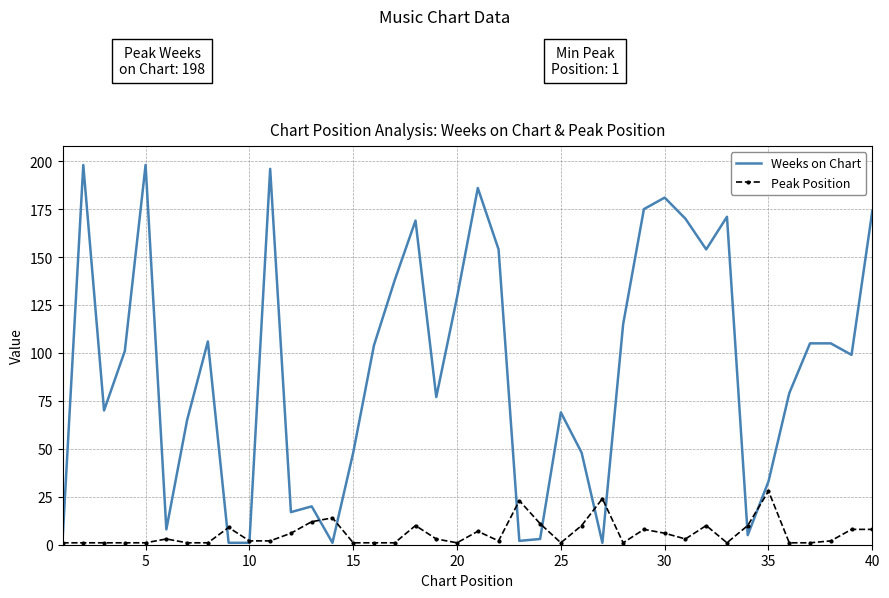

Reading right to left, list all the values displayed in this chart.

Weeks on Chart: 174	99	105	105	79	33	5	171	154	170	181	175	115	1	48	69	3	2	154	186	129	77	169	138	104	48	1	20	17	196	1	1	106	65	8	198	101	70	198	2
Peak Position: 8	8	2	1	1	28	10	1	10	3	6	8	1	24	10	1	11	23	2	7	1	3	10	1	1	1	14	12	6	2	2	9	1	1	3	1	1	1	1	1